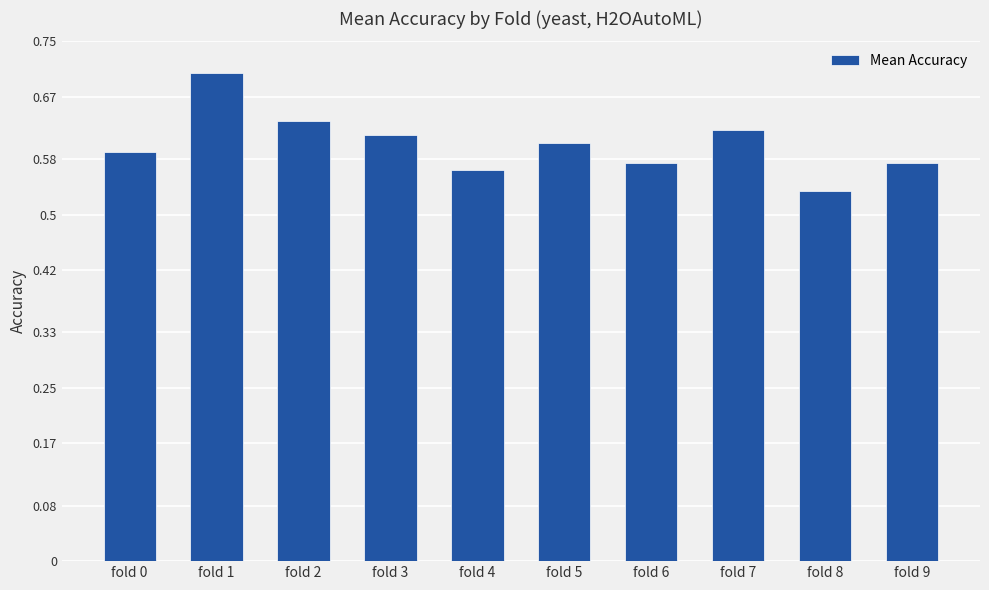

Is it true that the value at fold 8 is 0.7?

False